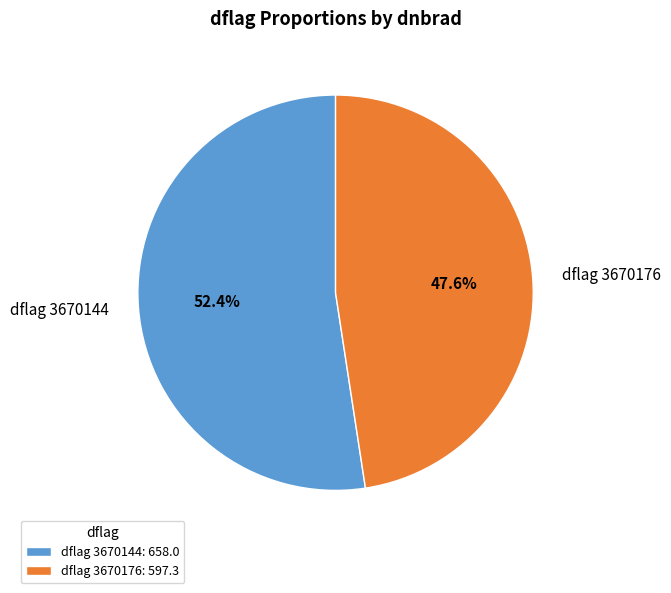

Is the sum of dflag 3670144 and dflag 3670176 greater than half?

Yes